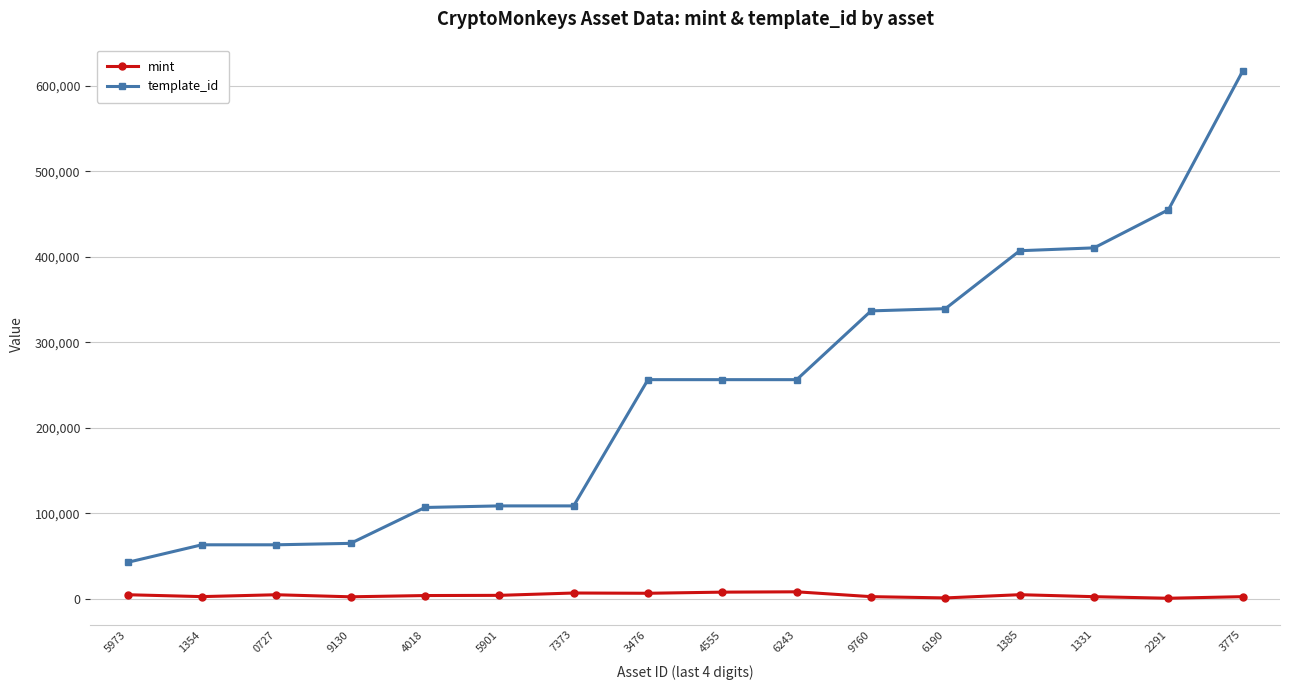

The template_id series shows 106574 at 9130. True or false?

False